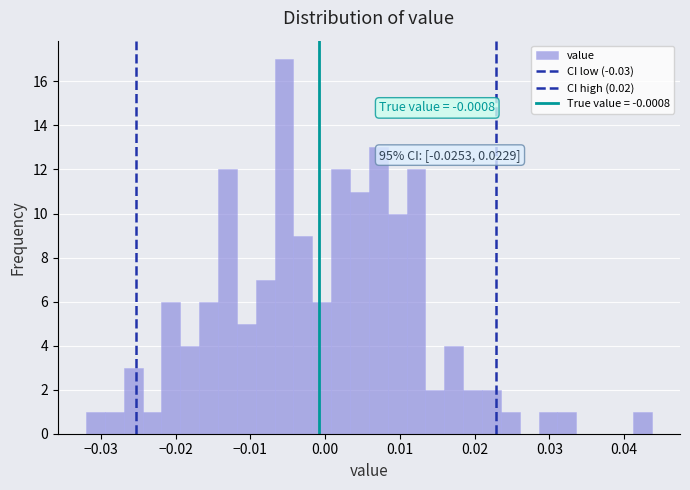

Read against the x-axis, roughly where is the centre of the tallest bar?

-0.005